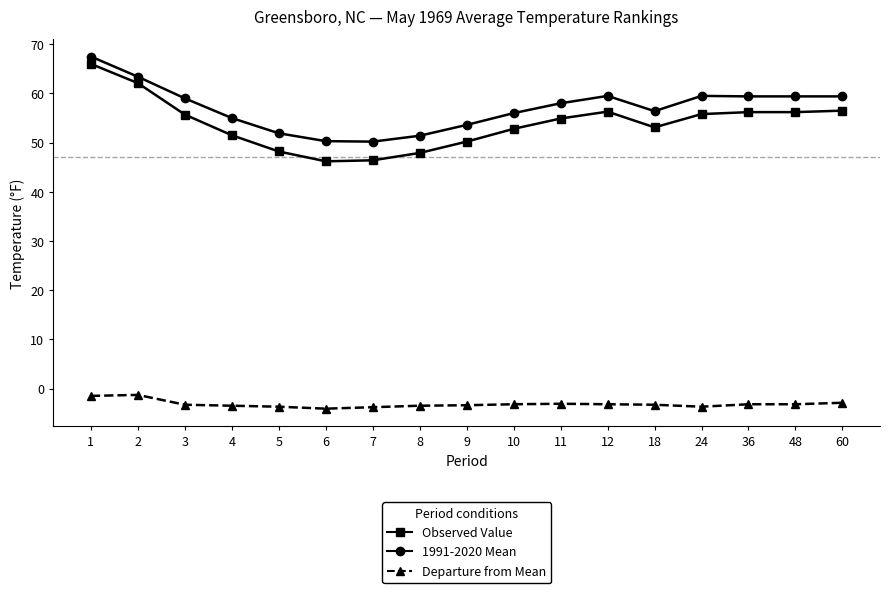

What is the sum of the Observed Value values at 1 and 2?

128.1